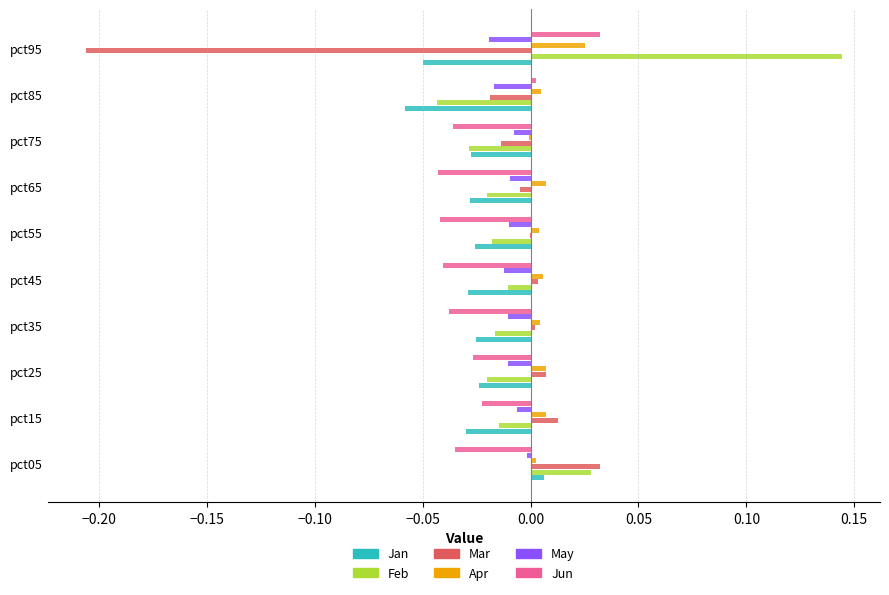

At which category is the sum across all series the highest?

pct05